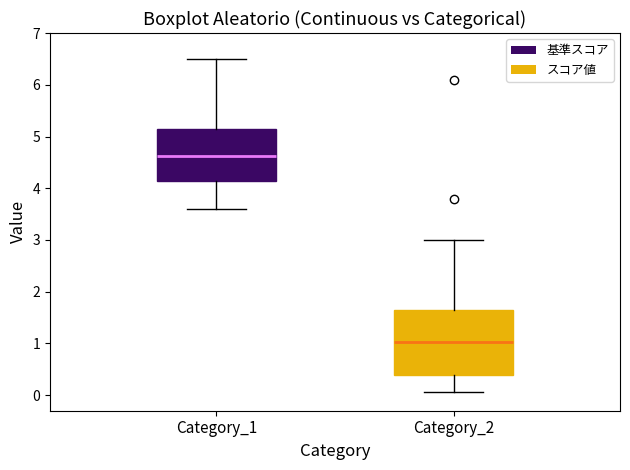

Which box is the tallest, from its lower edge to its upper edge?

Category_2